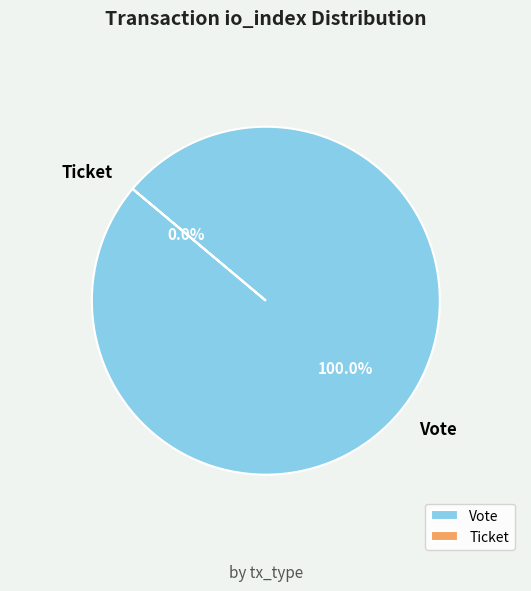

How many segments does this pie chart have?

2